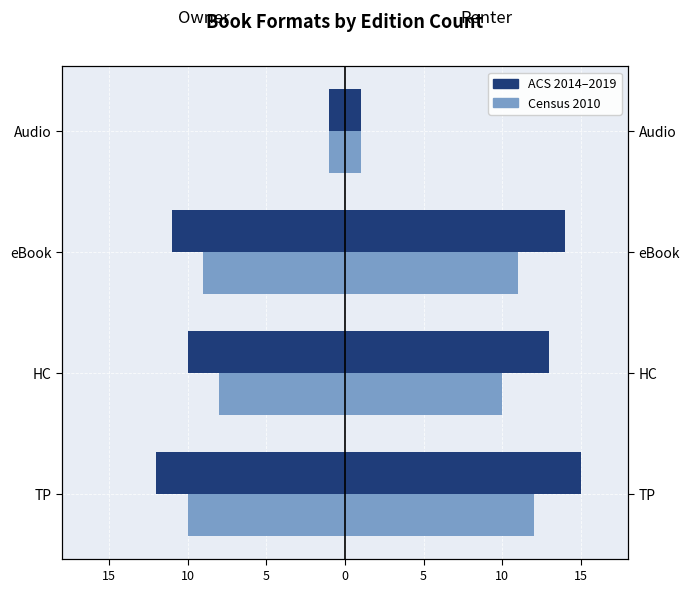

What is the lowest value of the ACS 2014-2019 series?

-12